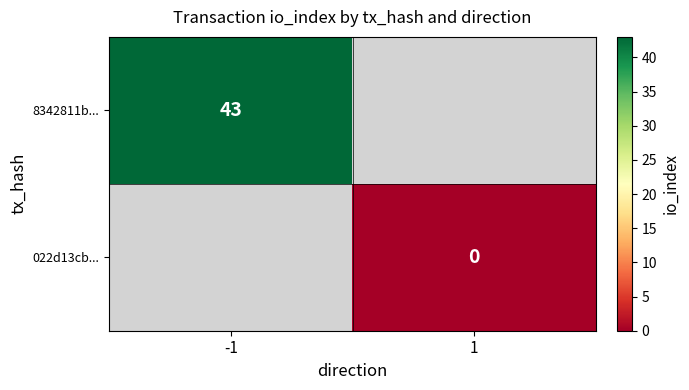

The value of 8342811b... at -1 is 43. True or false?

True